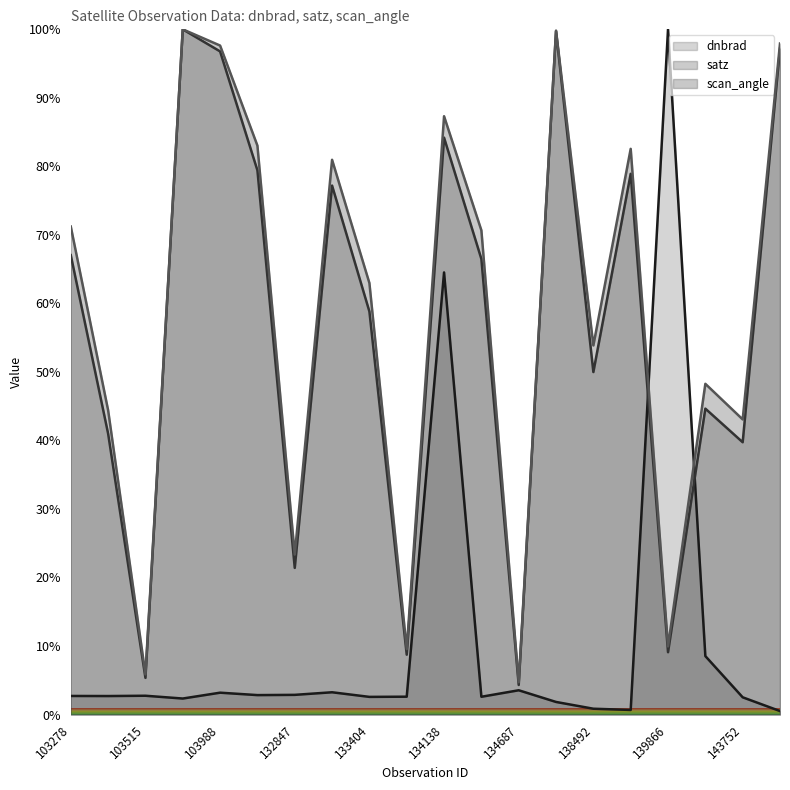

Reading left to right, extract all data points from this chart.

dnbrad: 103278=2.7	103396=2.7	103515=2.7	103642=2.3	103988=3.2	104471=2.8	132847=2.9	133209=3.2	133404=2.6	133762=2.6	134138=64.5	134322=2.6	134687=3.5	137916=1.8	138492=0.8	139283=0.7	139866=100.0	140059=8.5	143752=2.5	144733=0.5
satz: 103278=67.0	103396=41.0	103515=5.3	103642=100.0	103988=96.8	104471=79.4	132847=21.4	133209=77.2	133404=58.8	133762=8.7	134138=84.2	134322=66.5	134687=4.3	137916=99.7	138492=50.0	139283=78.9	139866=9.1	140059=44.6	143752=39.7	144733=97.2
scan_angle: 103278=71.2	103396=44.4	103515=5.8	103642=100.0	103988=97.6	104471=83.0	132847=23.3	133209=81.0	133404=63.0	133762=9.5	134138=87.3	134322=70.7	134687=4.7	137916=99.8	138492=53.9	139283=82.6	139866=9.9	140059=48.3	143752=43.1	144733=97.9